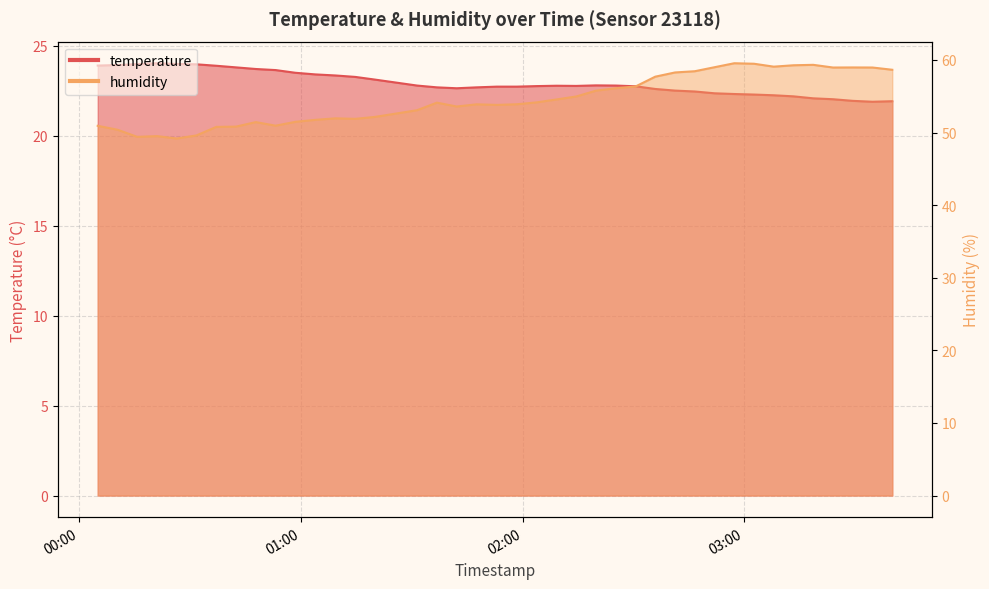

True or false: temperature has a value of 34.0 at 2023-06-26T02:51:57.

False